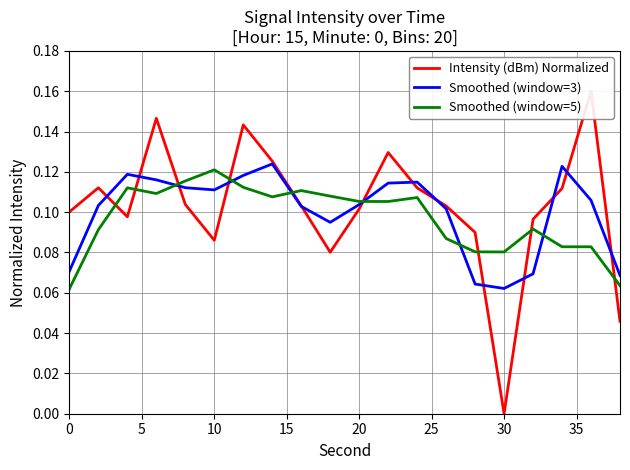

At which label does Smoothed (window=5) reach its peak?

10